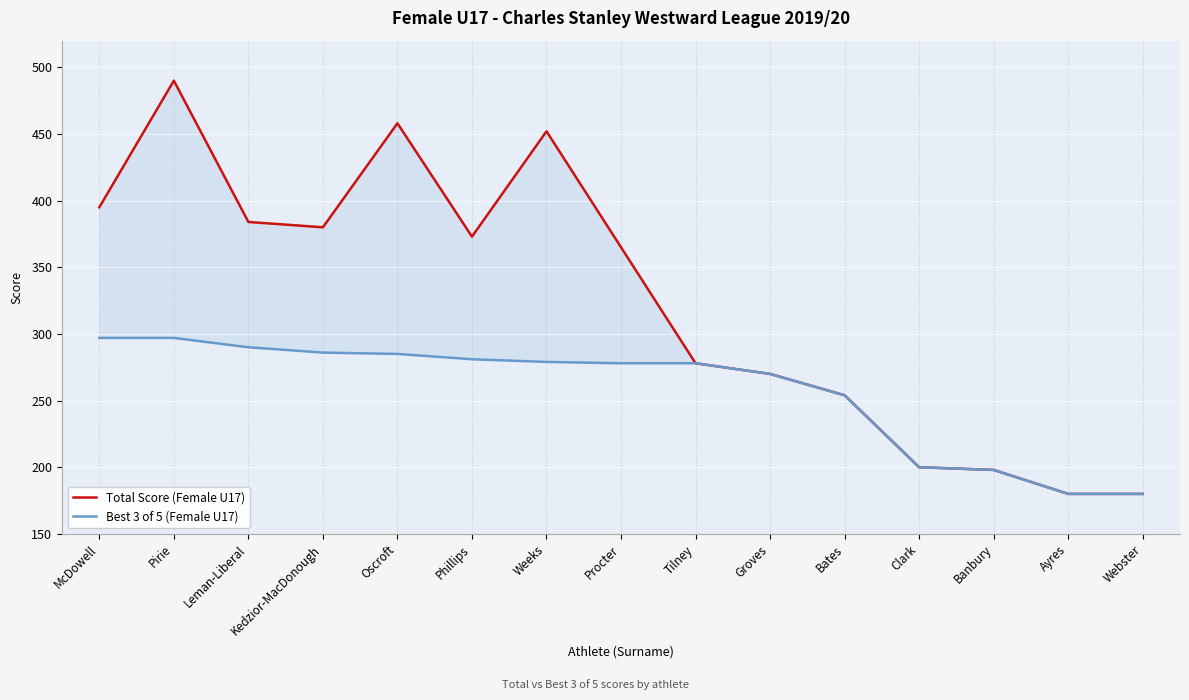

Reading right to left, what are all the values shown in this chart?

Total Score (Female U17): 180	180	198	200	254	270	278	365	452	373	458	380	384	490	395
Best 3 of 5 (Female U17): 180	180	198	200	254	270	278	278	279	281	285	286	290	297	297